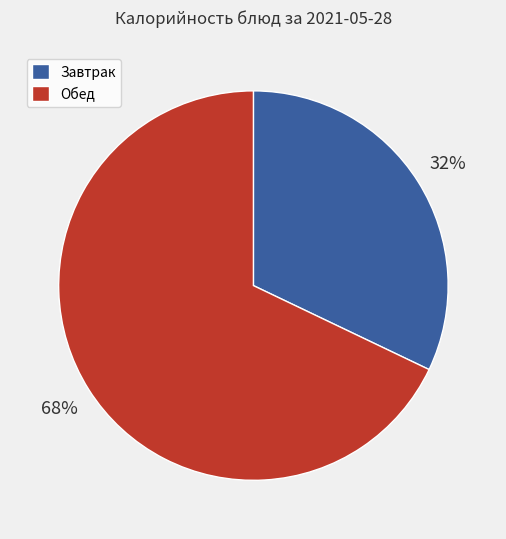

Does any single category account for the majority?

Yes